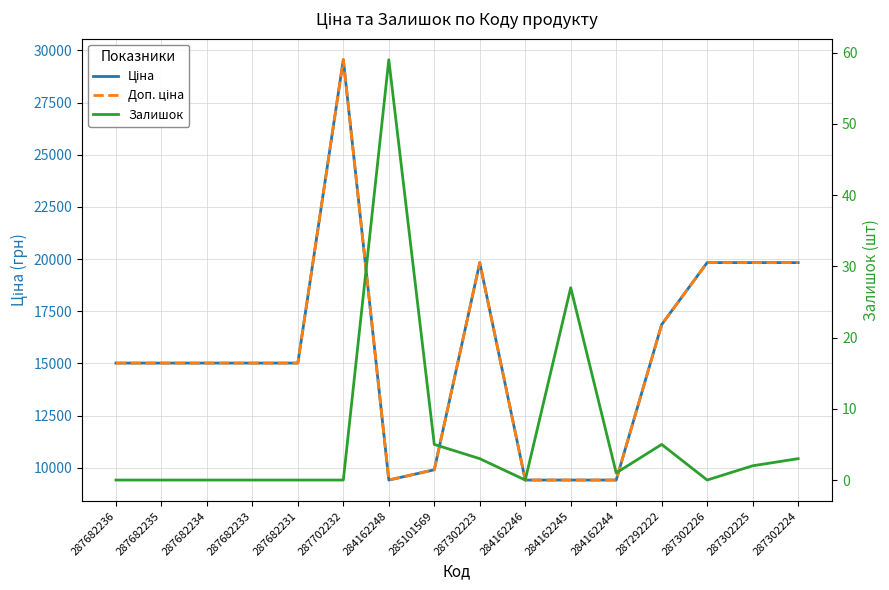

Where is the first local maximum for Залишок?

284162248